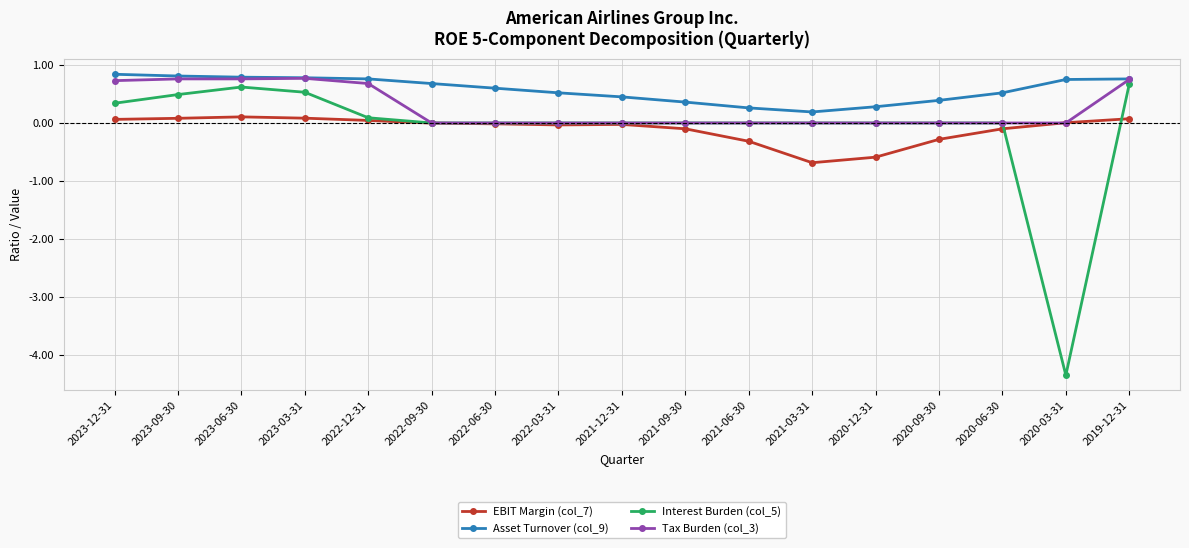

Between 2023-03-31 and 2020-06-30, which series saw the biggest shift?

Tax Burden (col_3)